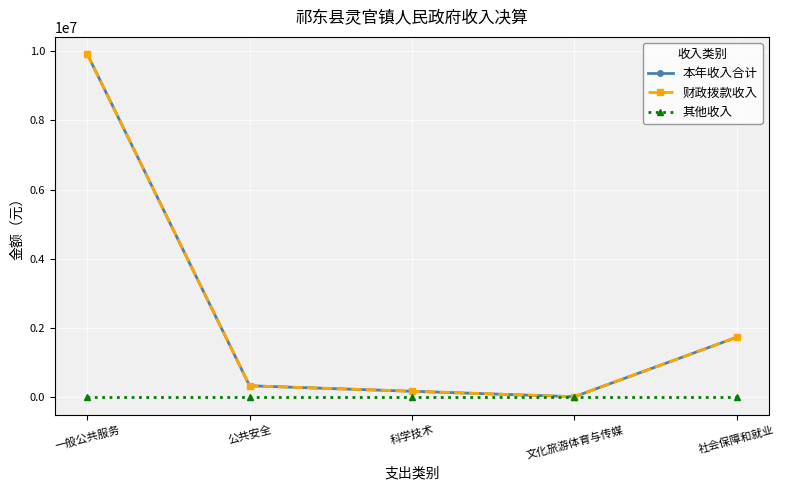

Does the chart have visible grid lines?

Yes